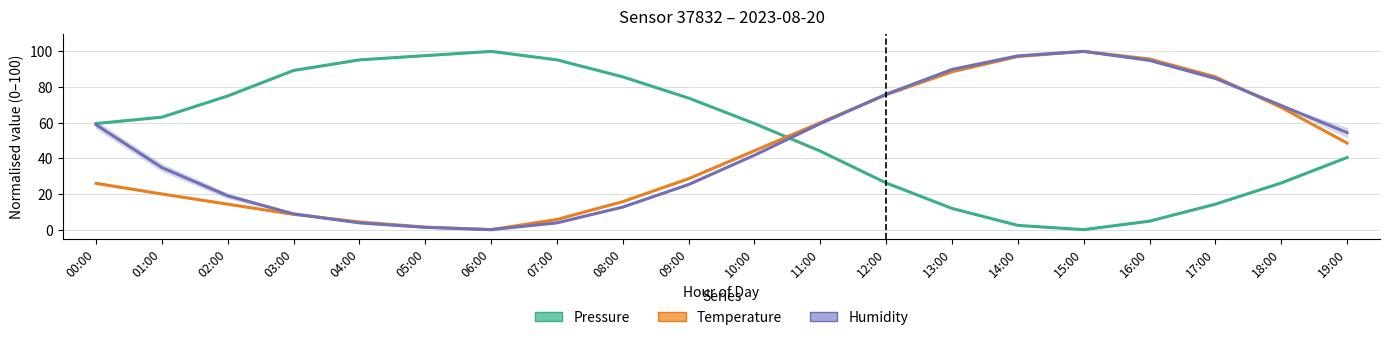

What is the difference between the highest and lowest values at 12:00?

49.8